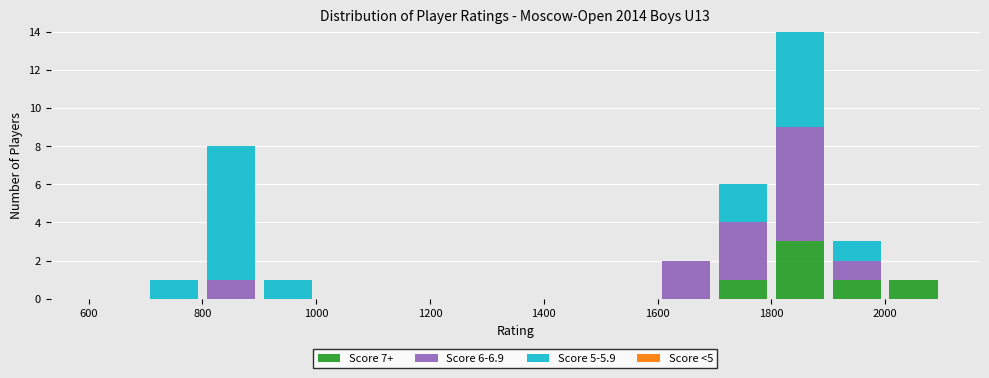

Which range on the x-axis has the tallest stacked bar (by total height)?

1800 to 1900